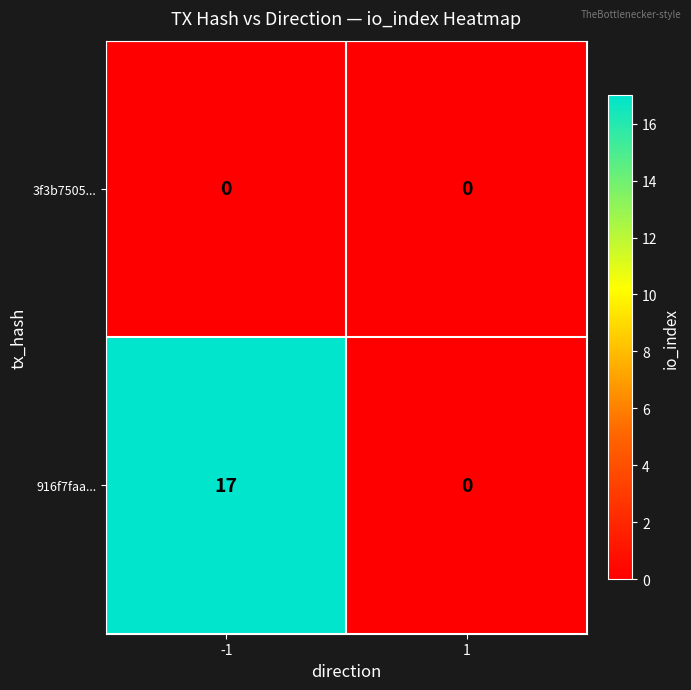

What is the difference between the 916f7faa... values at -1 and 1?

17